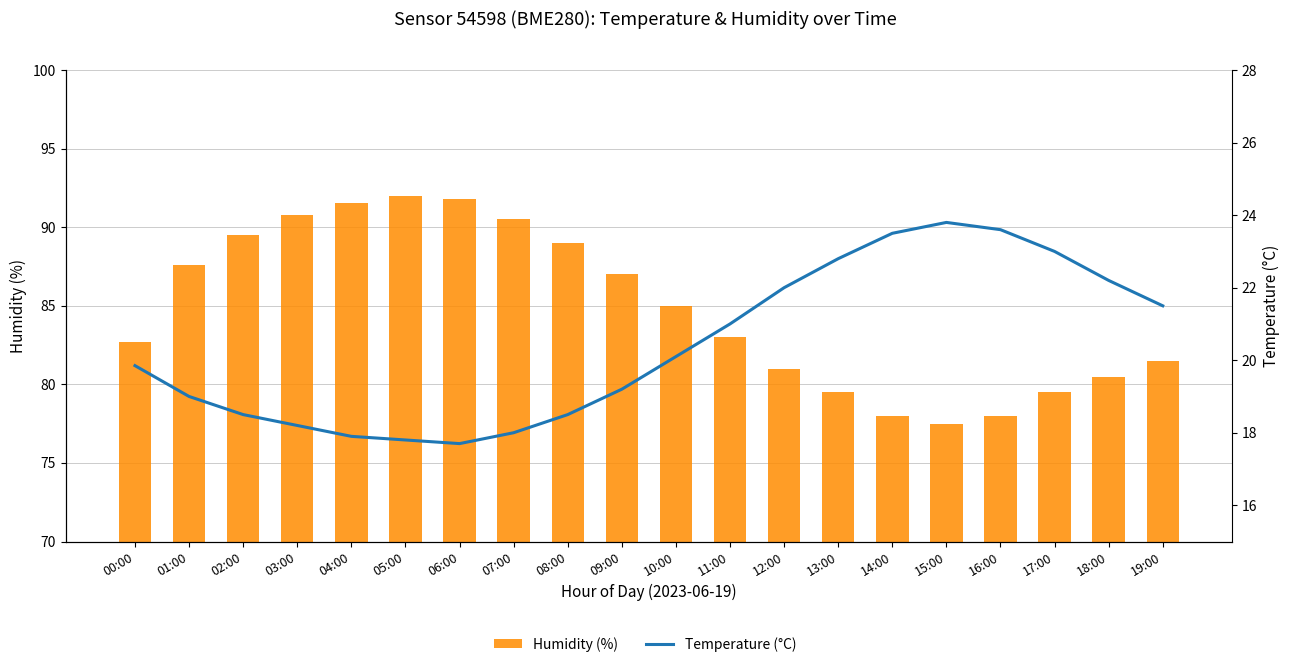

How many series are shown in this chart?

2